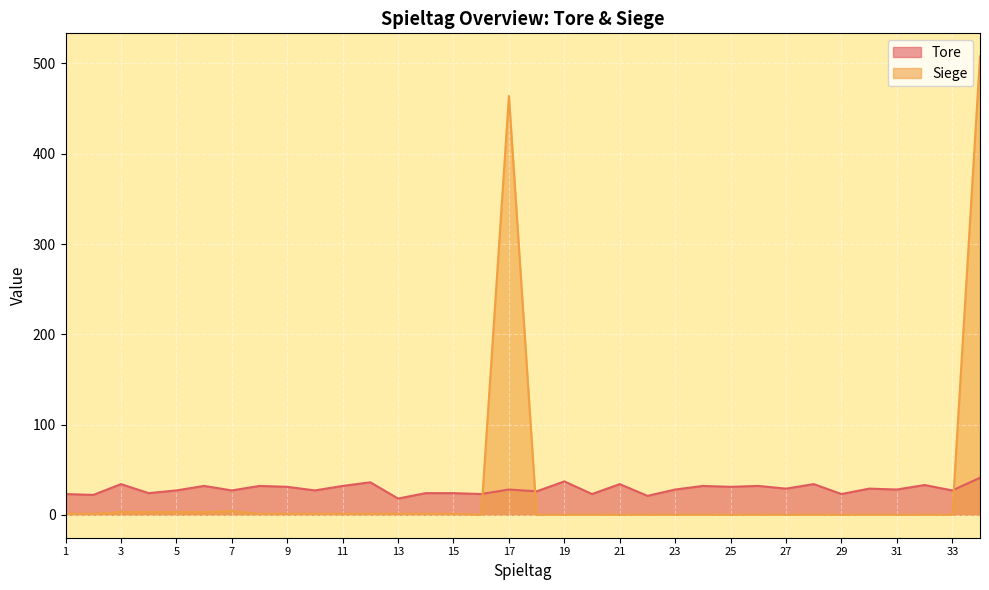

At which category is the sum across all series the highest?

34